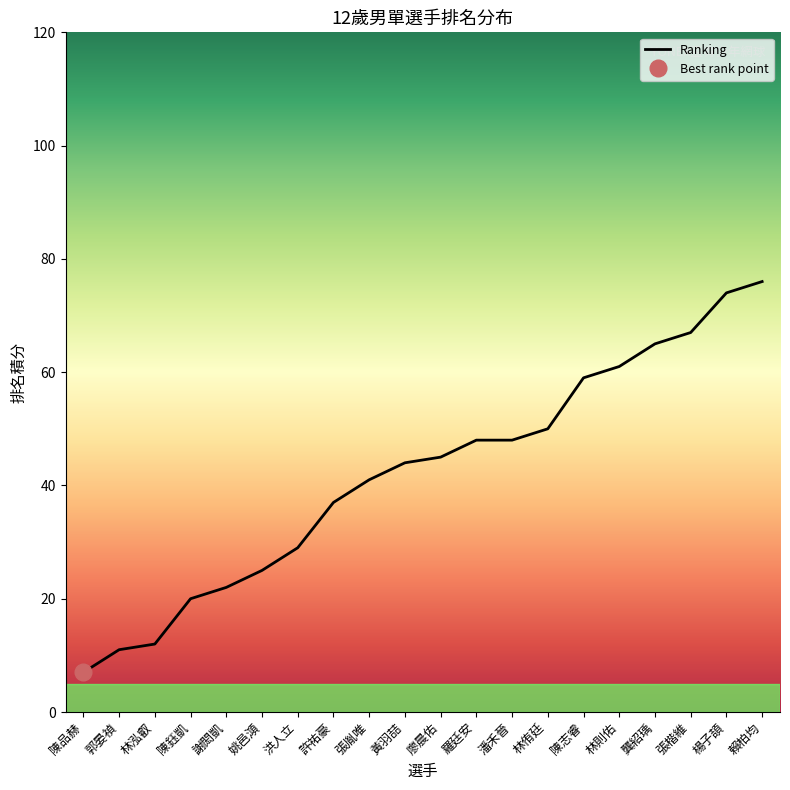

At which label does the data first exceed 45?

羅廷安